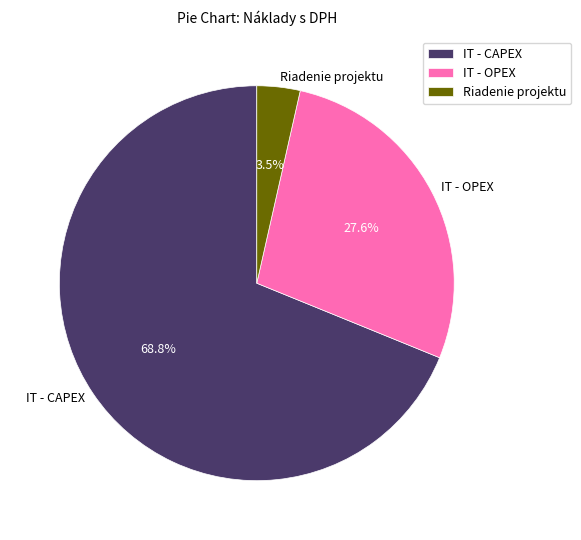

The IT - CAPEX slice represents 84% of the pie. True or false?

False